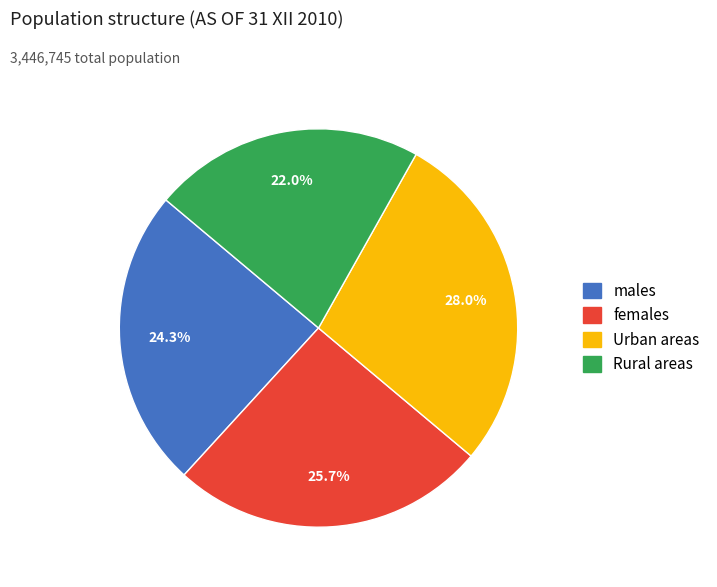

Which category has the biggest portion of the pie?

Urban areas